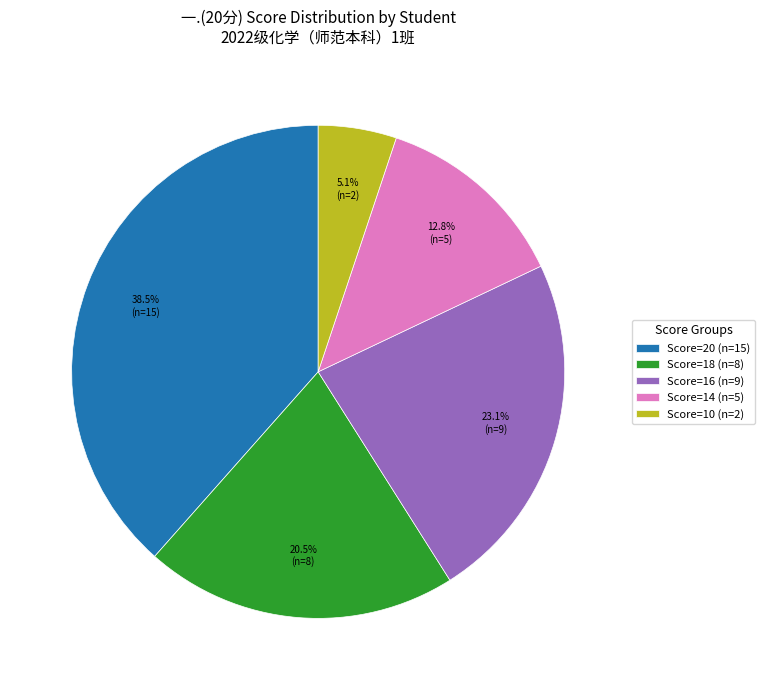

What is the smallest slice in the pie chart?

Score=10 (n=2)